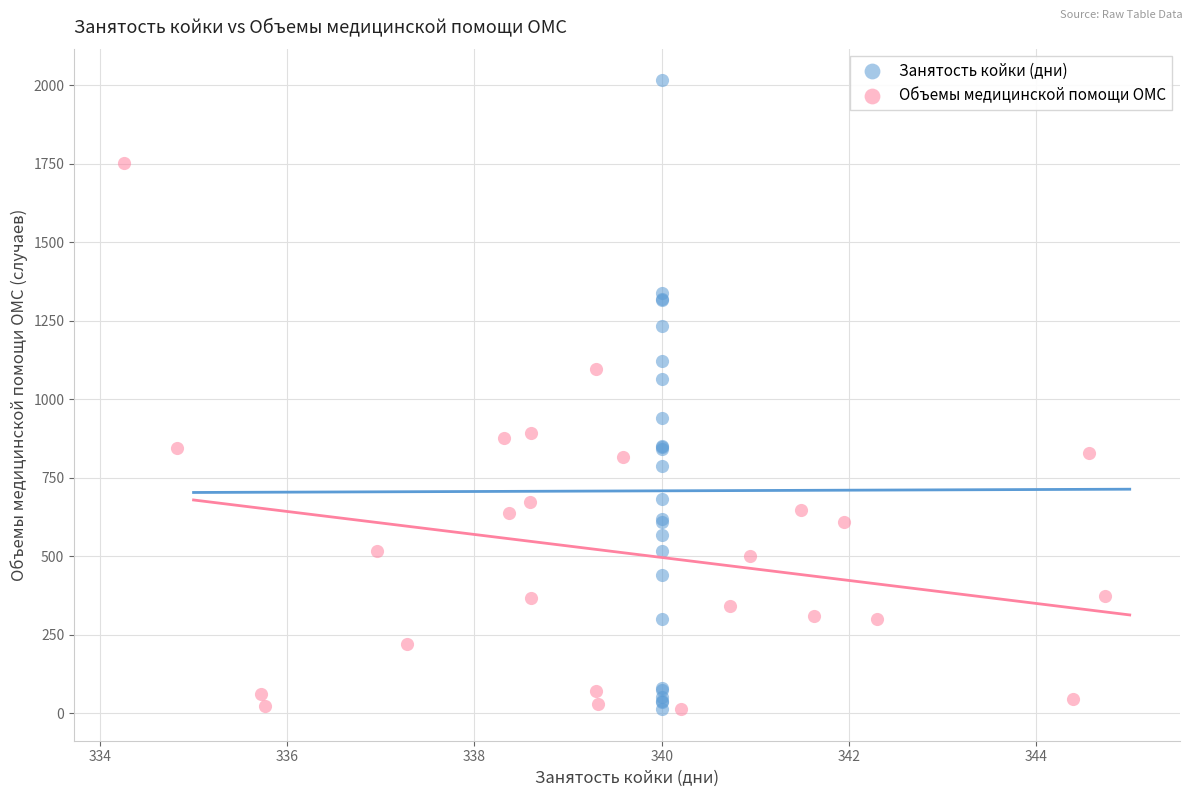

Which series contains the highest Y value?

Занятость койки (дни)